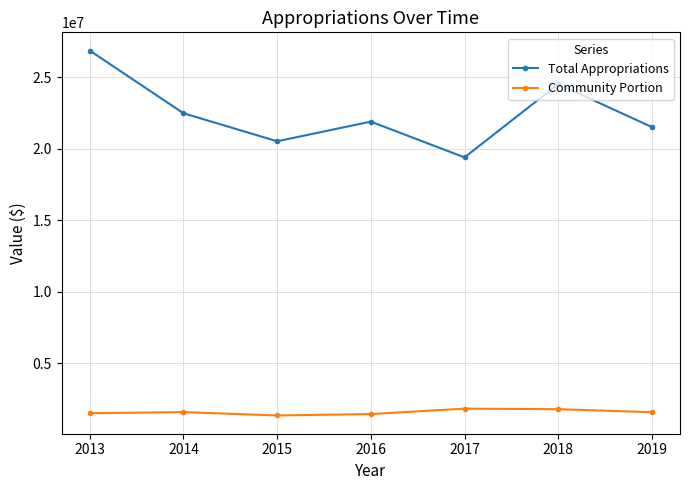

The Community Portion series shows 908535 at 2018. True or false?

False